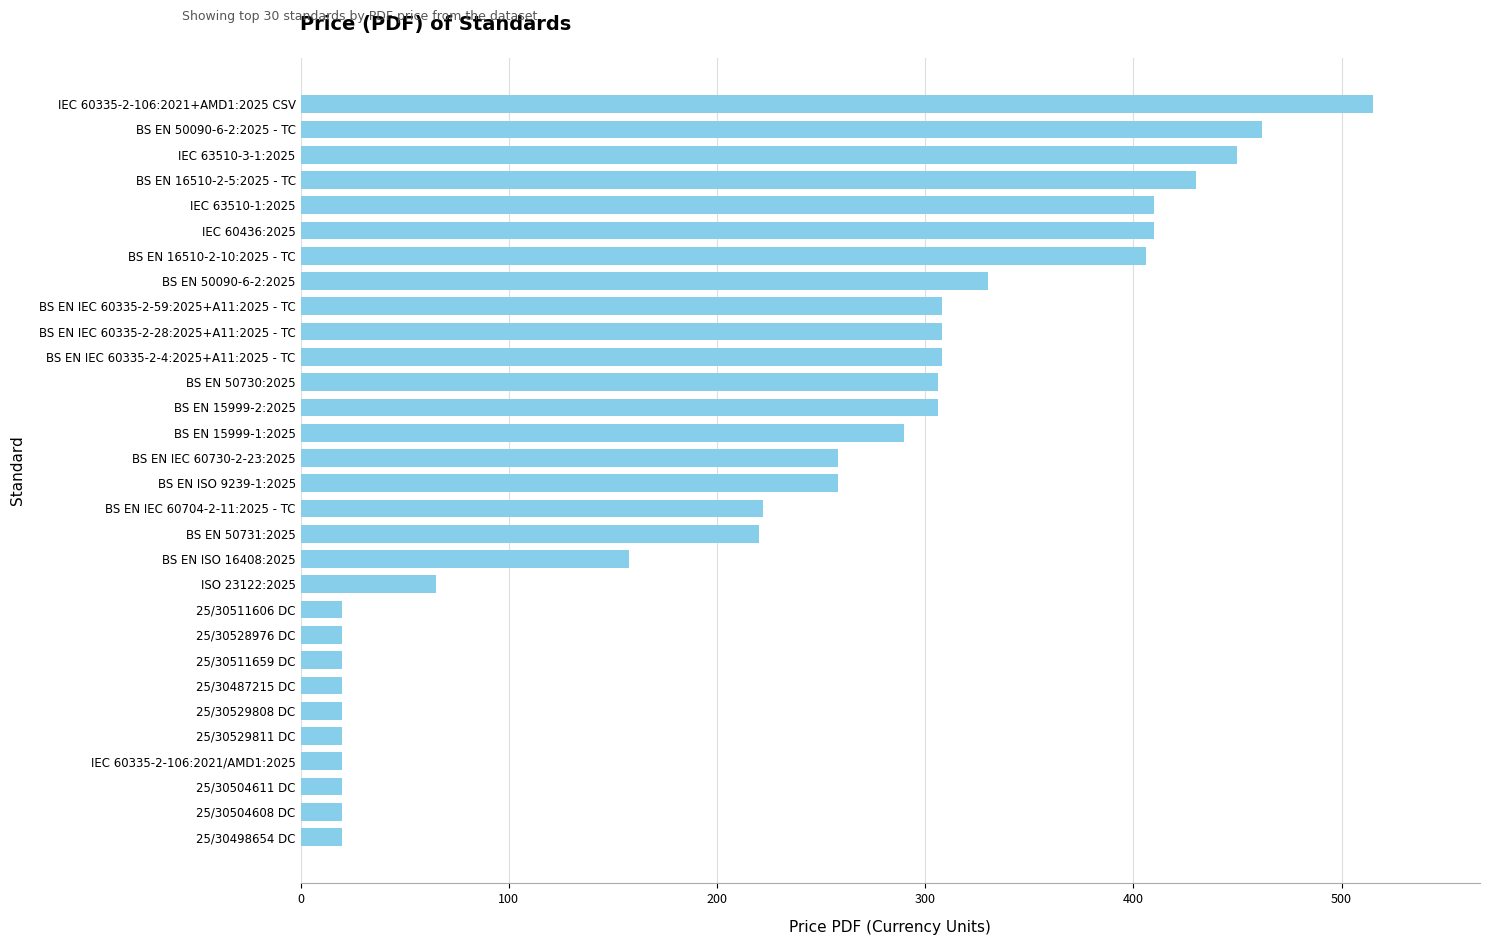

What is the greatest value displayed?

515